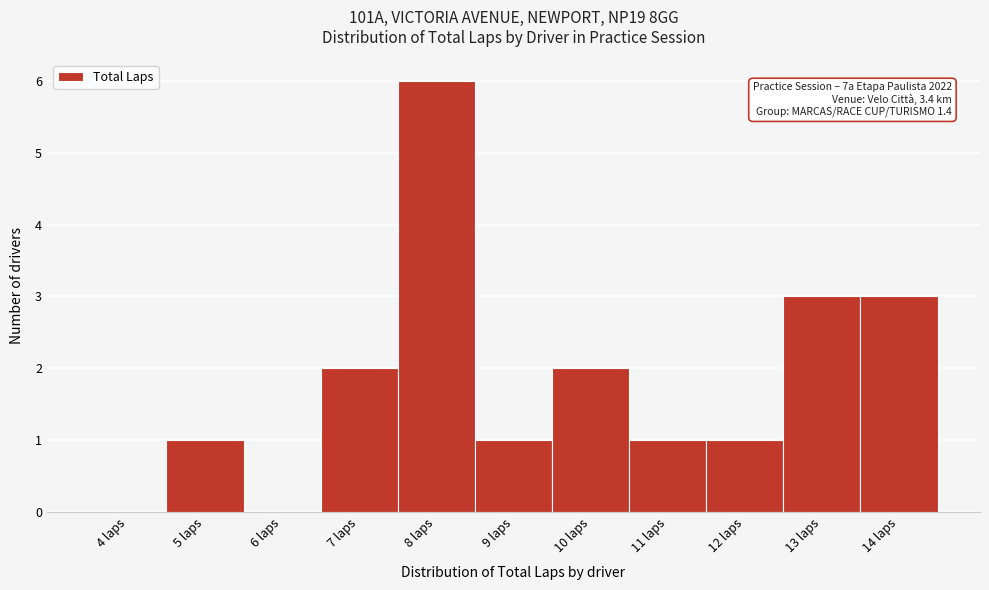

Which range on the x-axis has the tallest bar?

7.5 to 8.5